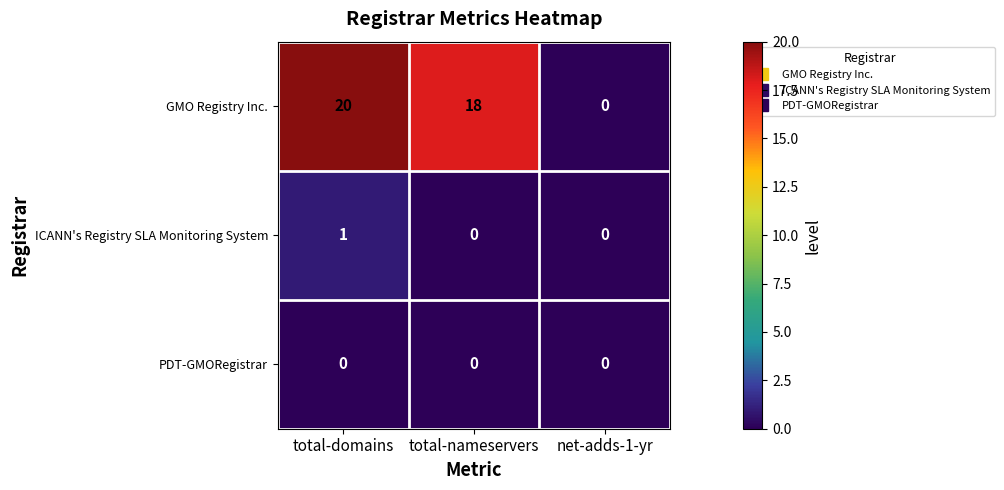

Reading left to right, what are all the values shown in this chart?

GMO Registry Inc.: total-domains=20	total-nameservers=18	net-adds-1-yr=0
ICANN's Registry SLA Monitoring System: total-domains=1	total-nameservers=0	net-adds-1-yr=0
PDT-GMORegistrar: total-domains=0	total-nameservers=0	net-adds-1-yr=0